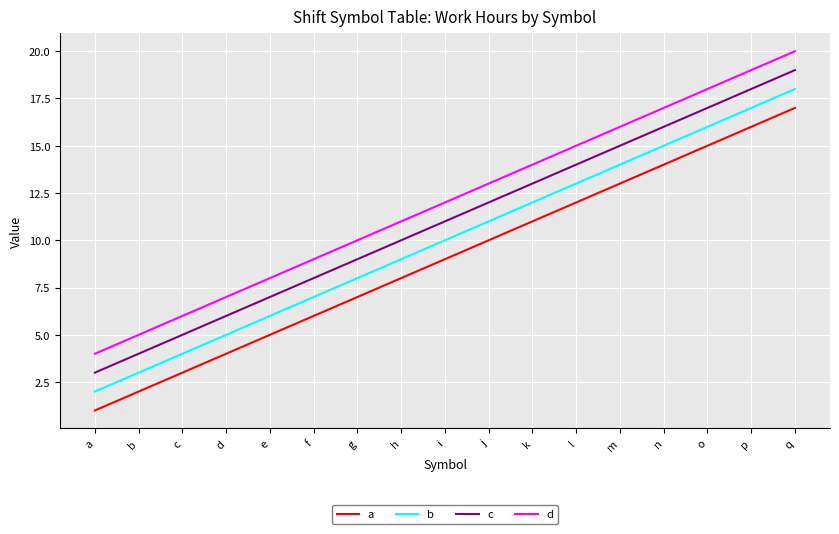

At which label is c closest to 11?

i